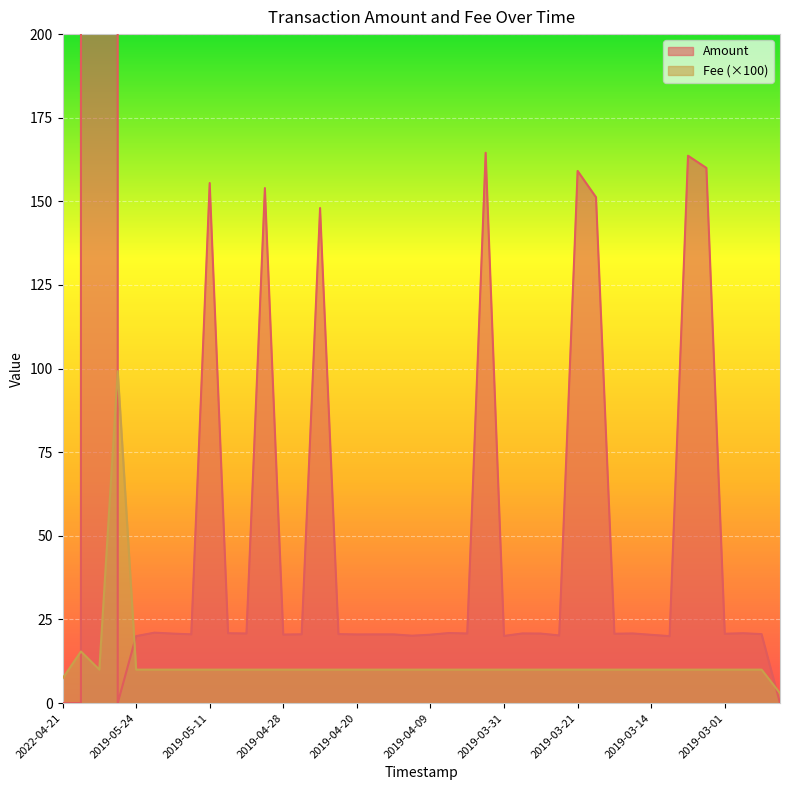

The Fee series shows 10.0 at 2019-03-21. True or false?

True